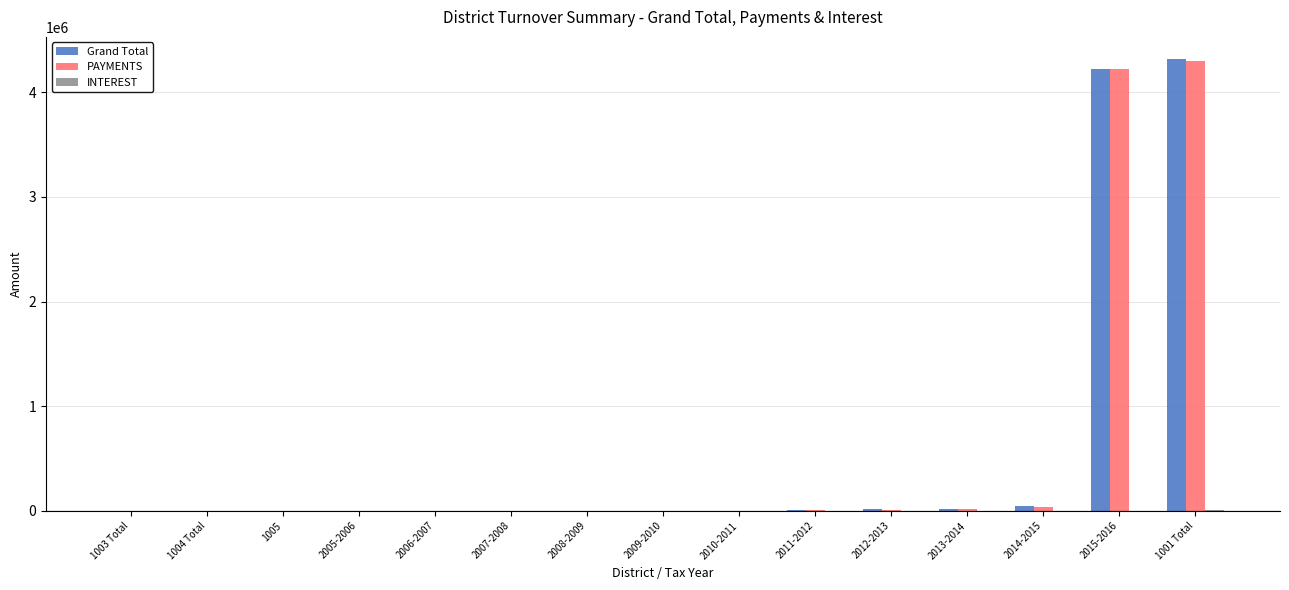

Are the bars grouped side by side (vs. stacked)?

Yes